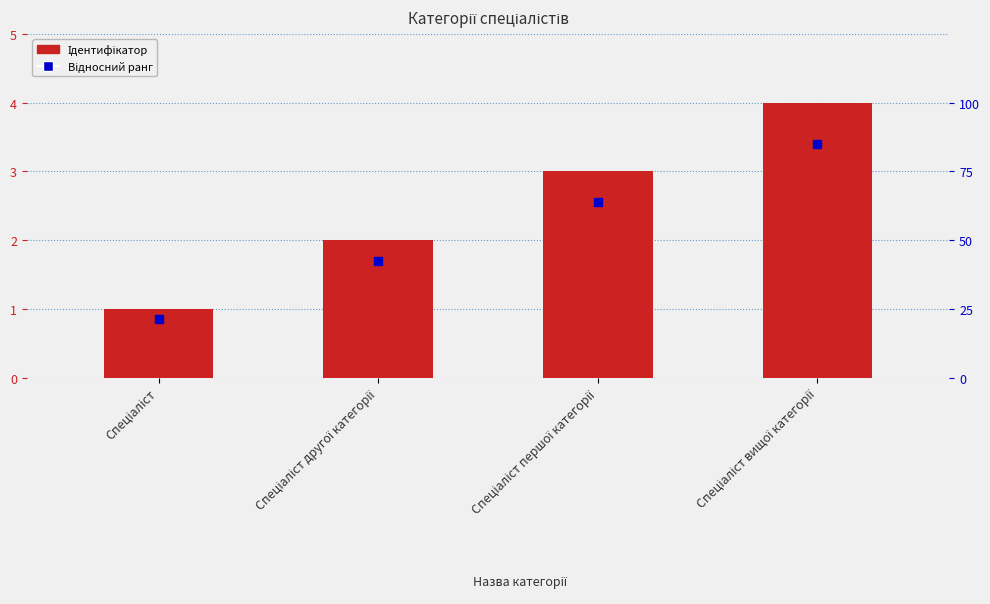

What is the approximate value at Спеціаліст?

1